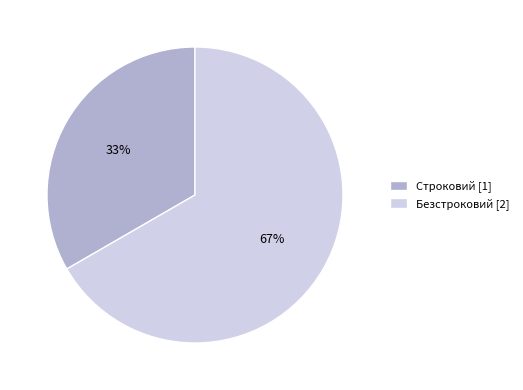

To the nearest percent, what is the combined percentage of Строковий and Безстроковий?

100%